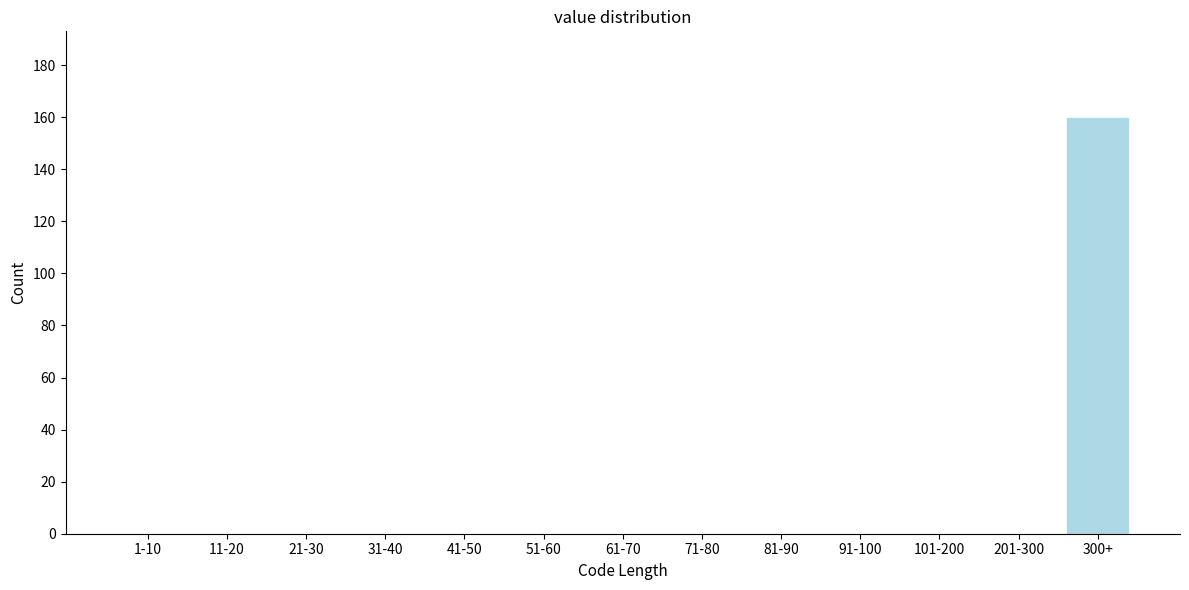

Reading left to right, extract all data points from this chart.

1-10=0	11-20=0	21-30=0	31-40=0	41-50=0	51-60=0	61-70=0	71-80=0	81-90=0	91-100=0	101-200=0	201-300=0	300+=160